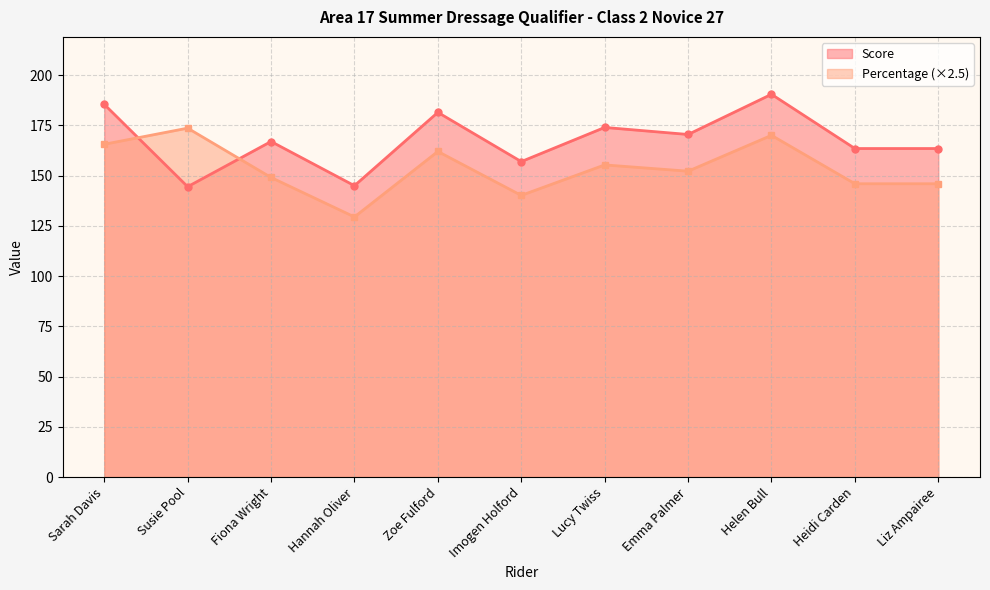

Reading right to left, list all the values displayed in this chart.

Score: 163.5	163.5	190.5	170.5	174.0	157.0	181.5	145.0	167.0	144.5	185.5
Percentage: 146.0	146.0	170.1	152.2	155.3	140.2	162.0	129.4	149.1	173.6	165.6